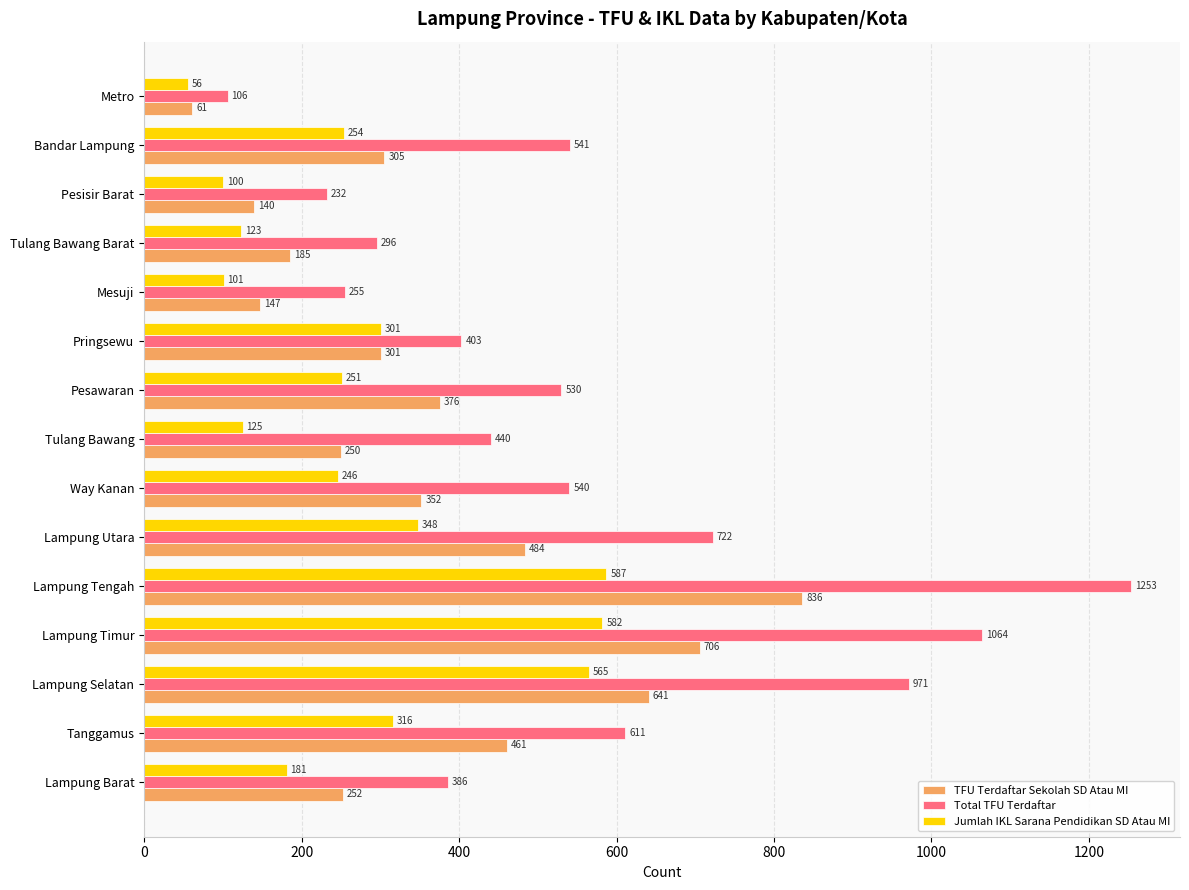

Is it true that Jumlah IKL Sarana Pendidikan SD Atau MI equals 909 at Lampung Timur?

False